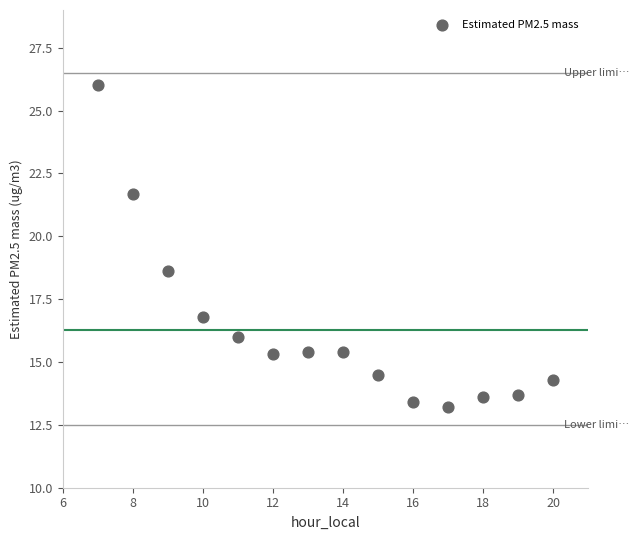

What is the range of Y values (max minus min)?

12.8